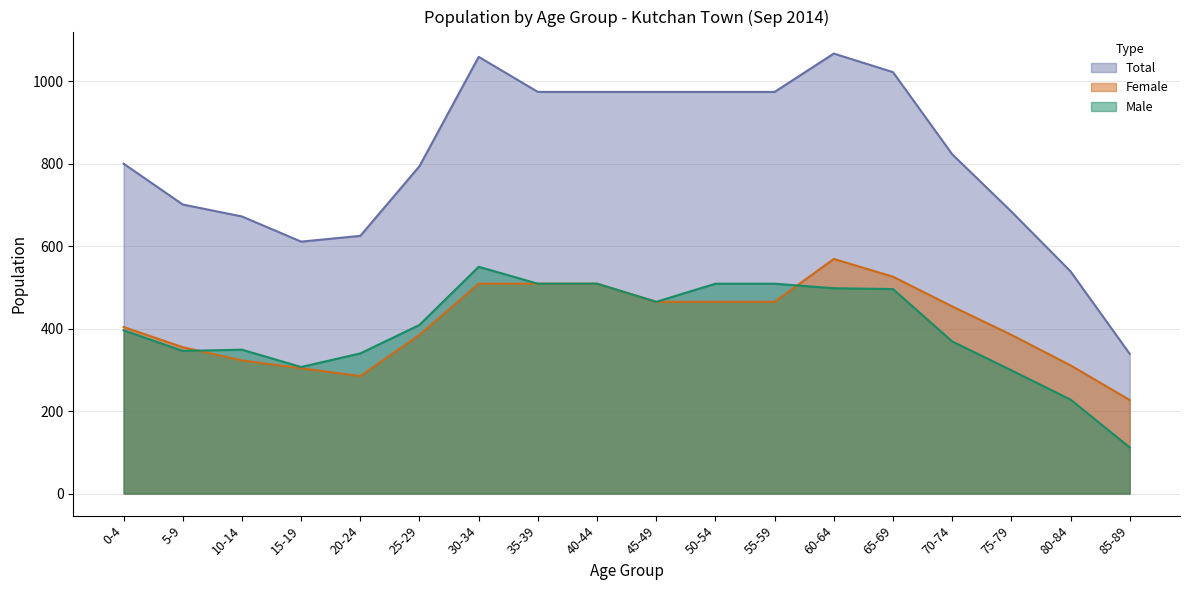

Where does the Total series first go above 823?

30-34